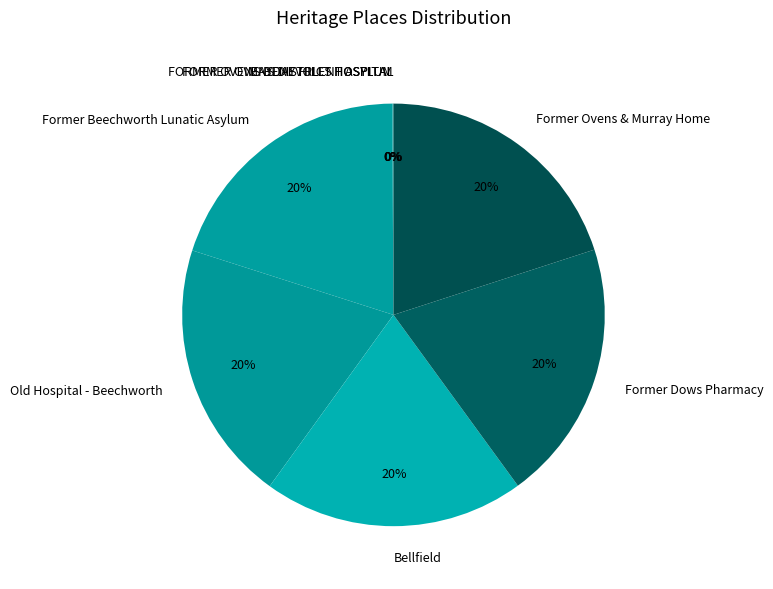

Does any single category account for the majority?

No